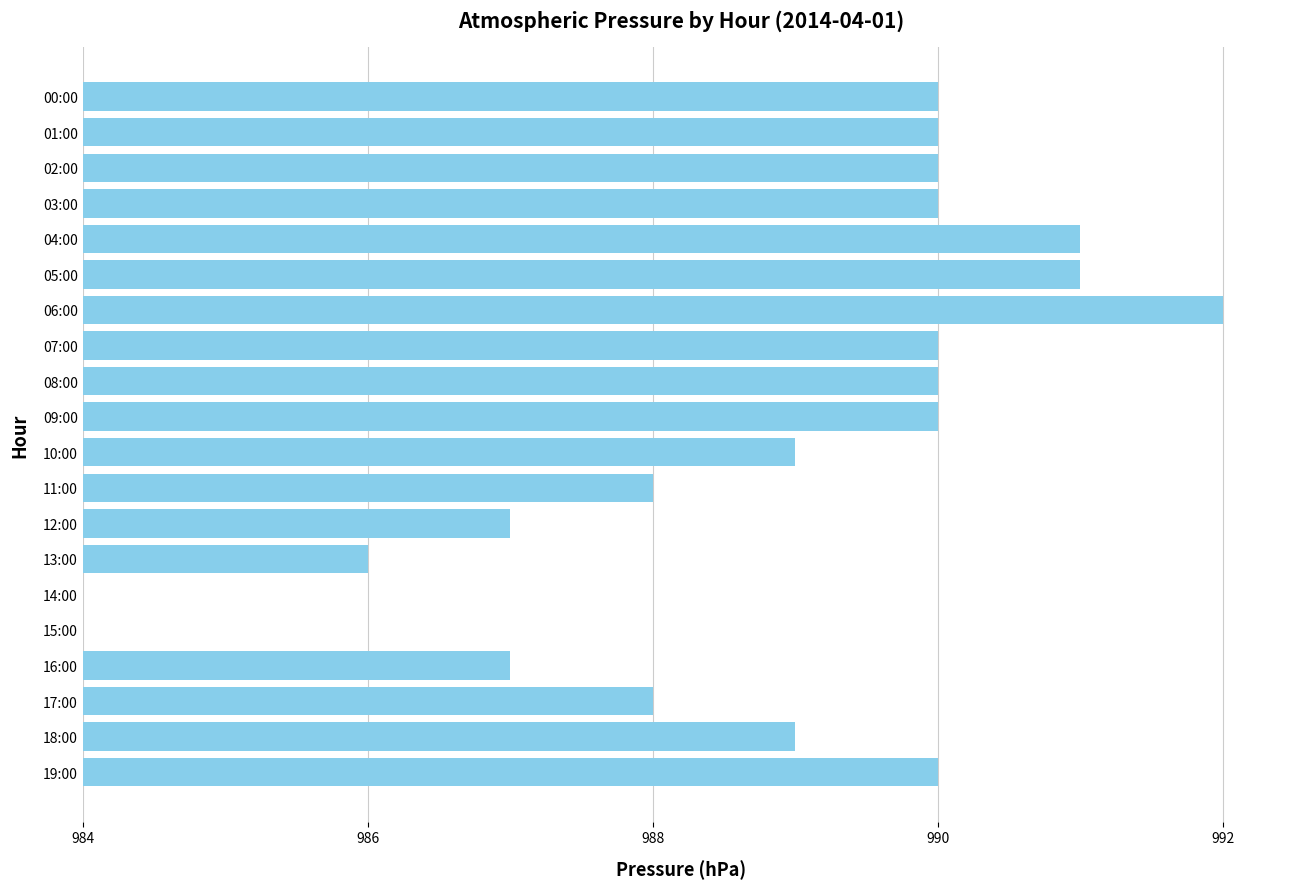

Are the bars horizontal?

Yes